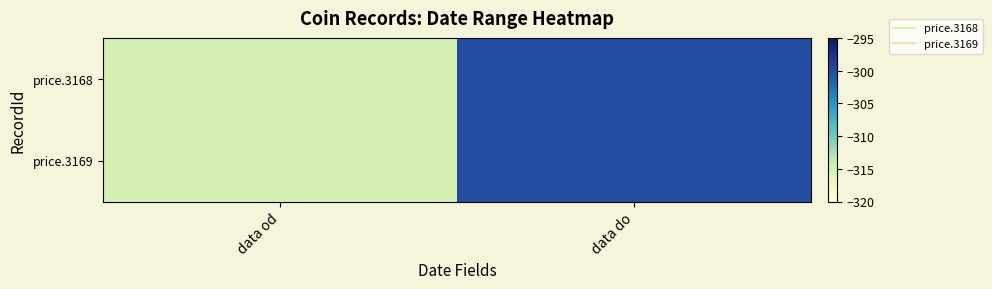

What is the maximum value shown in the chart?

-300